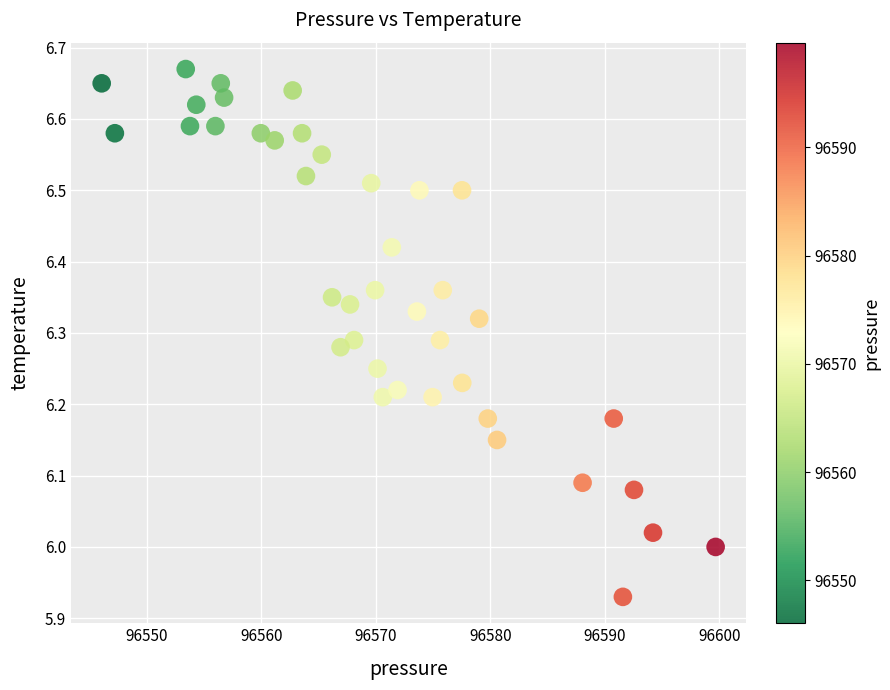

What is the range of Y values (max minus min)?

0.7